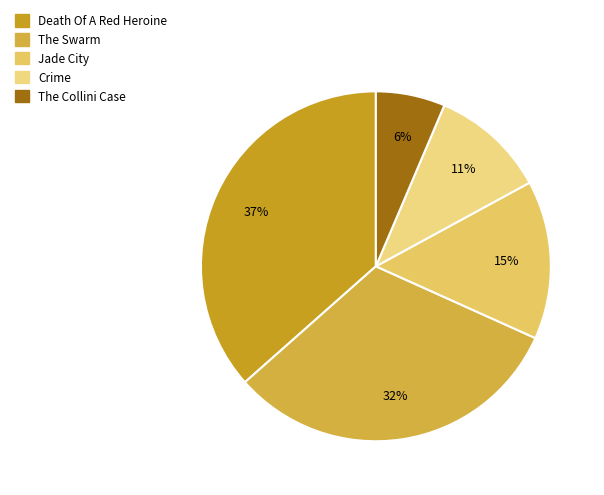

What percentage is the Crime slice, to the nearest percent?

11%